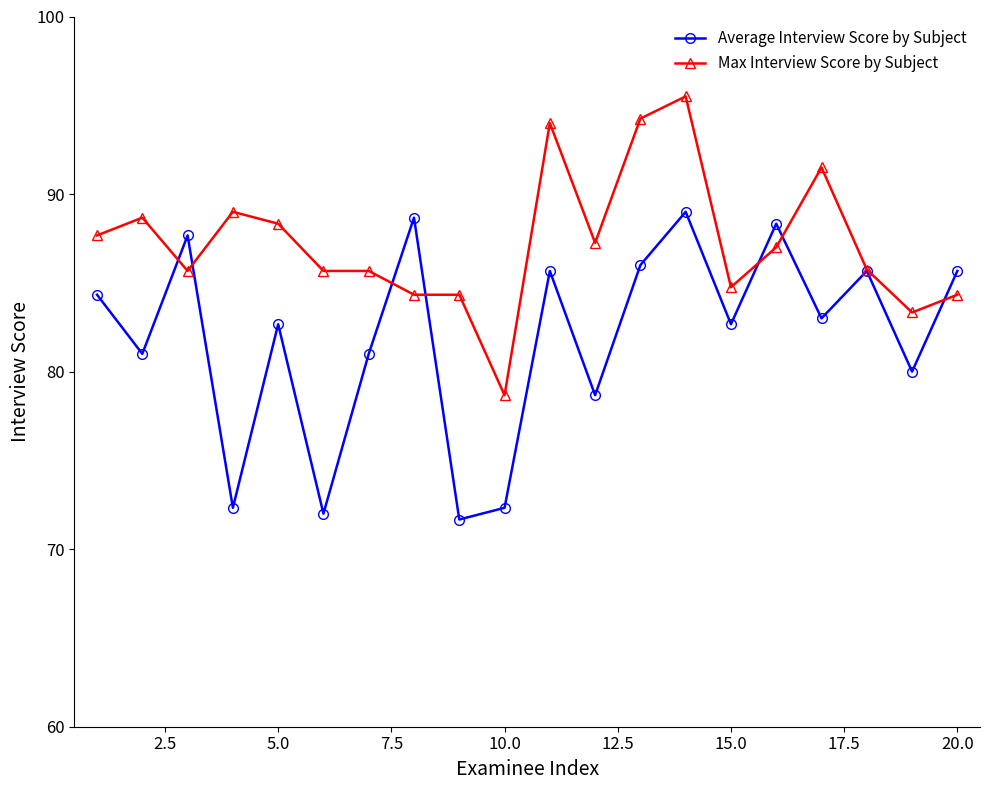

What is the difference between the maximum and minimum values in the Average Interview Score by Subject series?

17.3